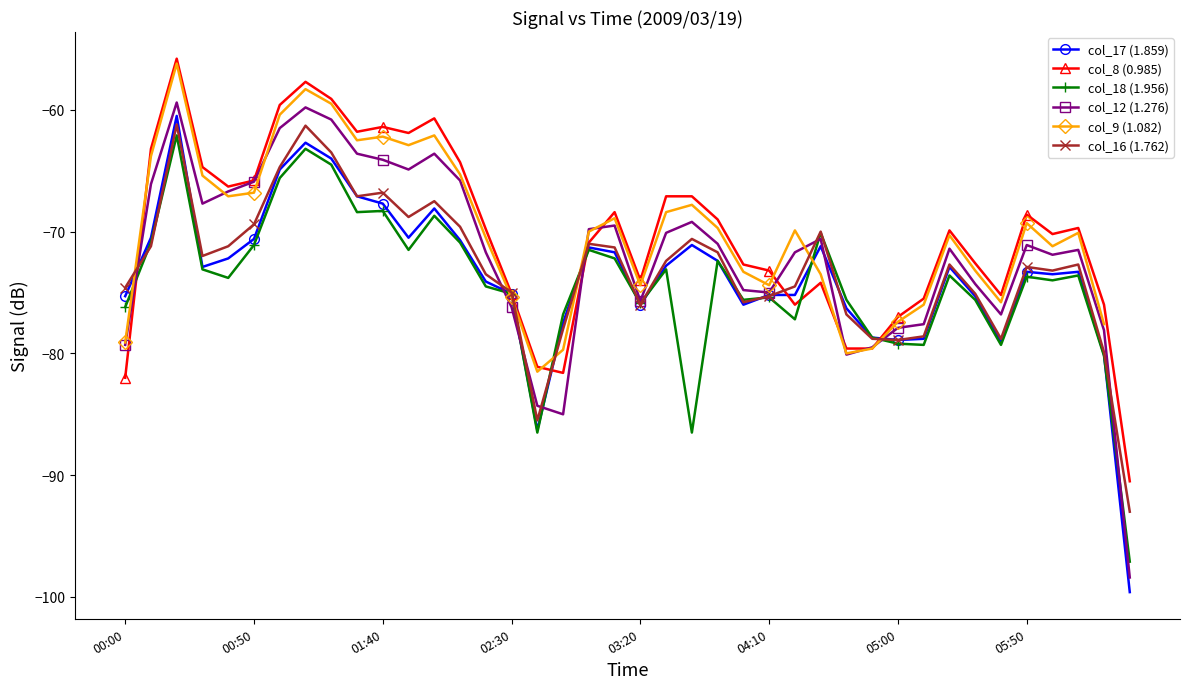

Is the value of col_8 (0.985) at 04:10 greater than the value of col_12 (1.276) at 01:40?

No